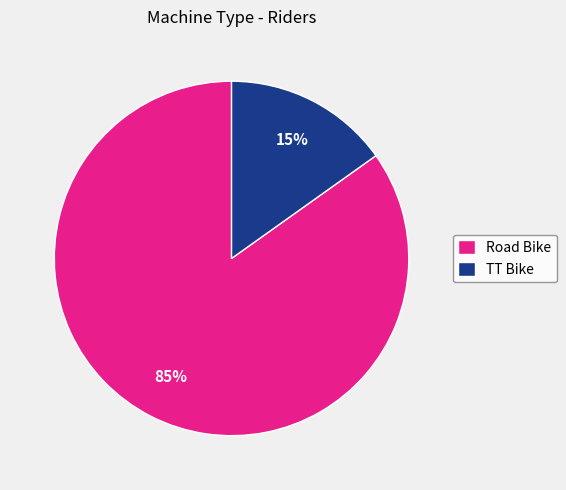

Is it true that TT Bike is 15% of the pie?

True